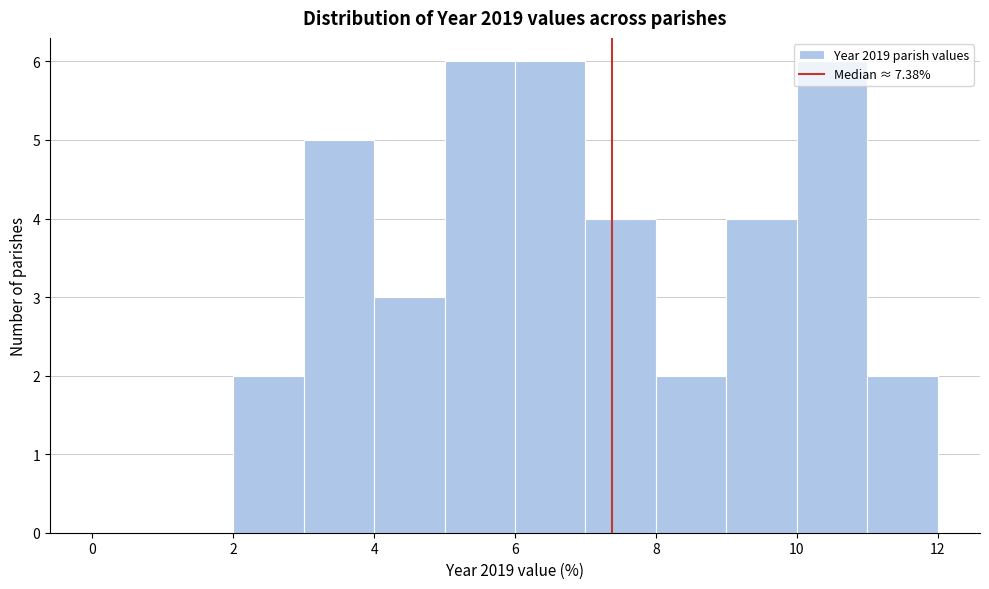

How tall is the bar that spans 9 to 10 on the x-axis? The values are not printed on the chart, so give them approximately, as read against the axis.

4